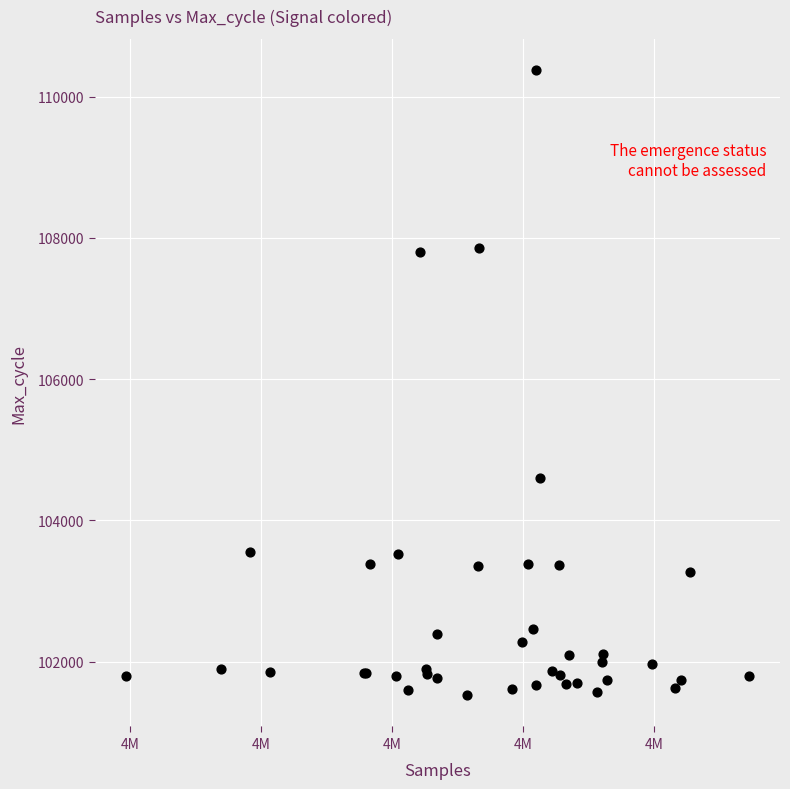

What Y value in the scatter plot is closest to 105949?

104600